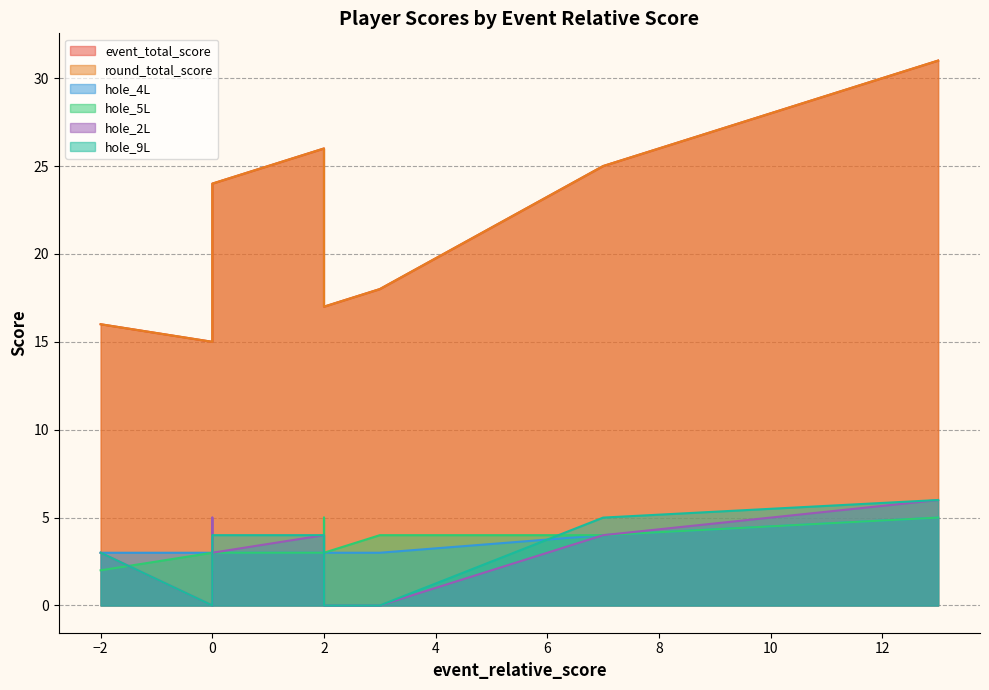

What is the total value across all series at 0?

36